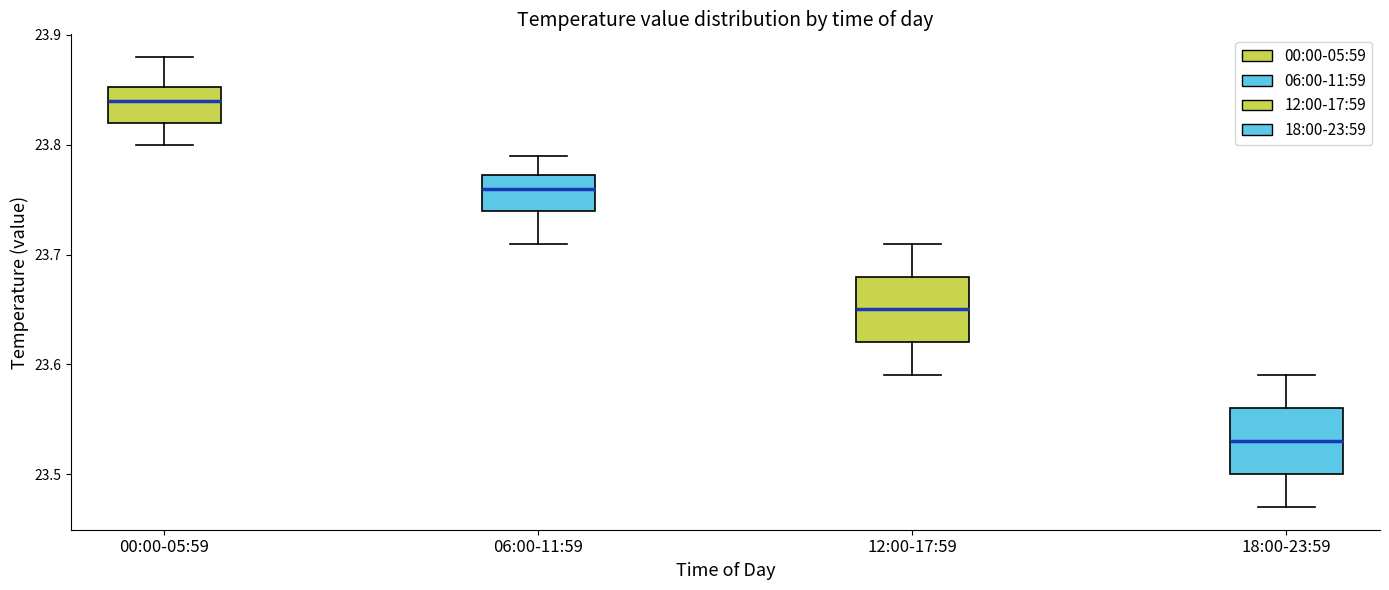

Reading left to right, read every box against the y-axis: the position of its median line, the range the box covers, and the ends of its whiskers. The values are not printed on the chart, so give them approximately, as read against the axis.

00:00-05:59: median 23.84, box 23.82 to 23.85, whiskers 23.80 to 23.88
06:00-11:59: median 23.76, box 23.74 to 23.77, whiskers 23.71 to 23.79
12:00-17:59: median 23.65, box 23.62 to 23.68, whiskers 23.59 to 23.71
18:00-23:59: median 23.53, box 23.50 to 23.56, whiskers 23.47 to 23.59